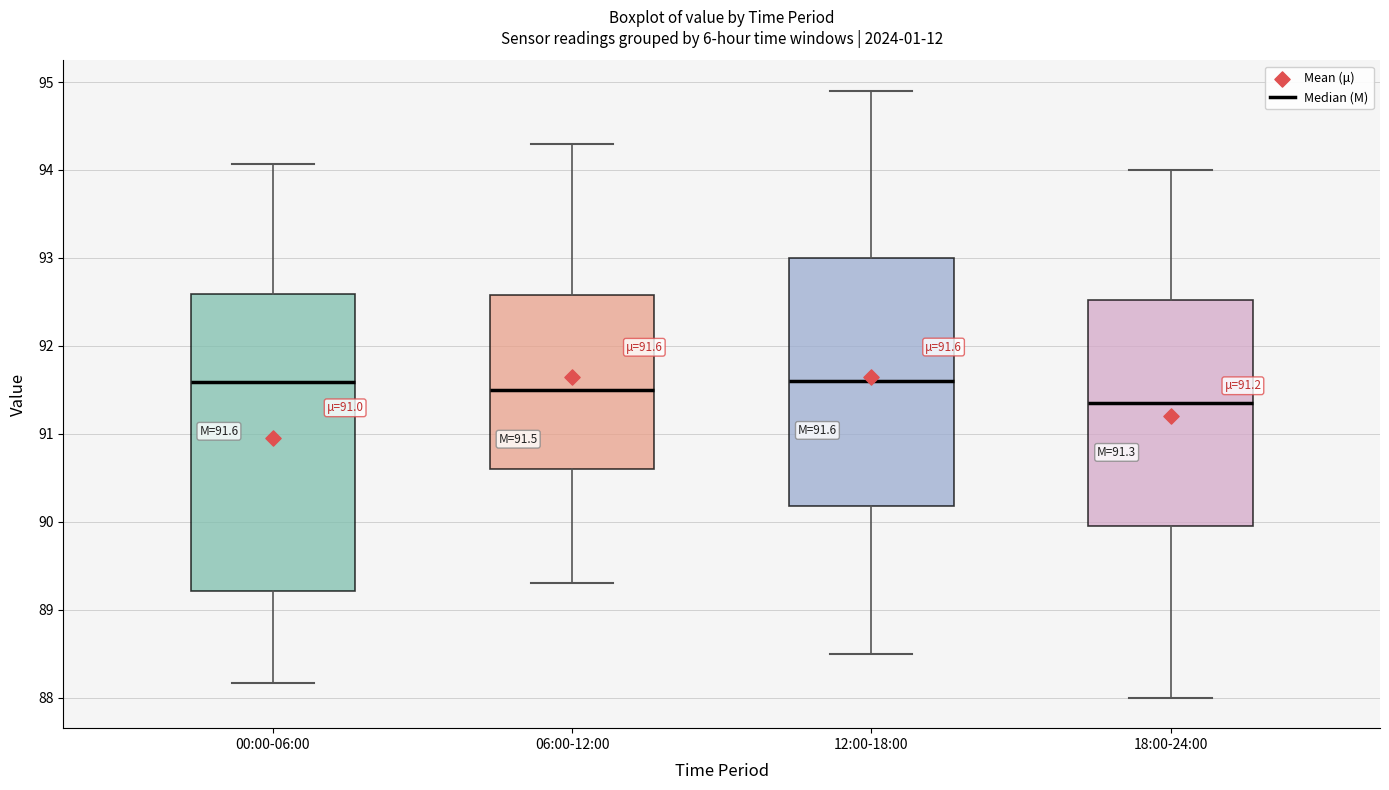

Which box is the tallest, from its lower edge to its upper edge?

00:00-06:00